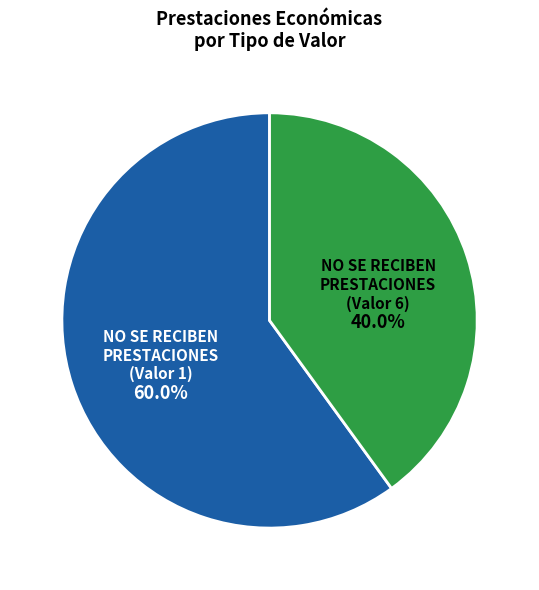

What percentage do NO SE RECIBEN PRESTACIONES (Valor 6) and NO SE RECIBEN PRESTACIONES (Valor 1) together represent?

100.0%